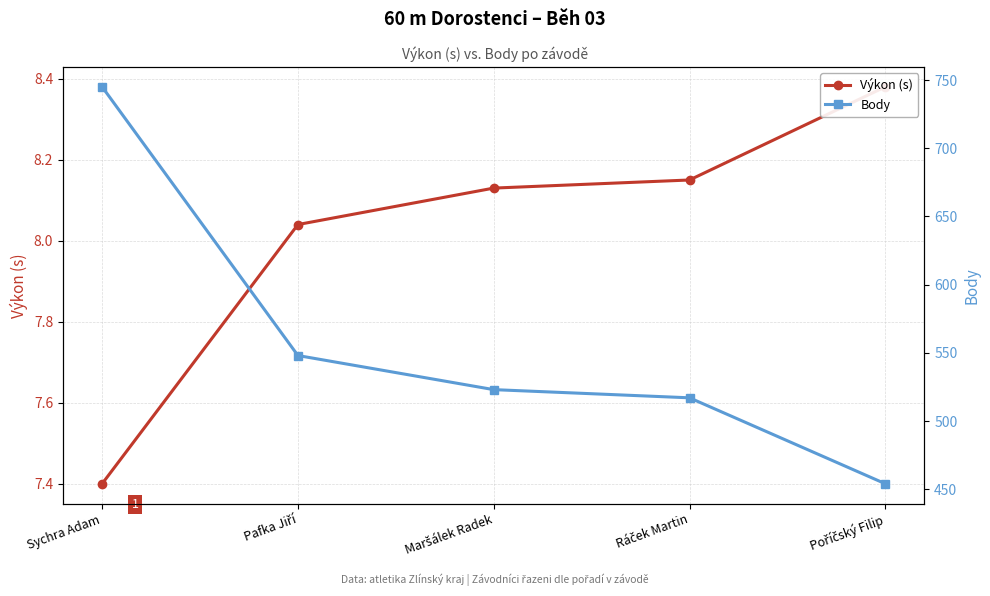

True or false: Body and Výkon (s) intersect in this chart.

False